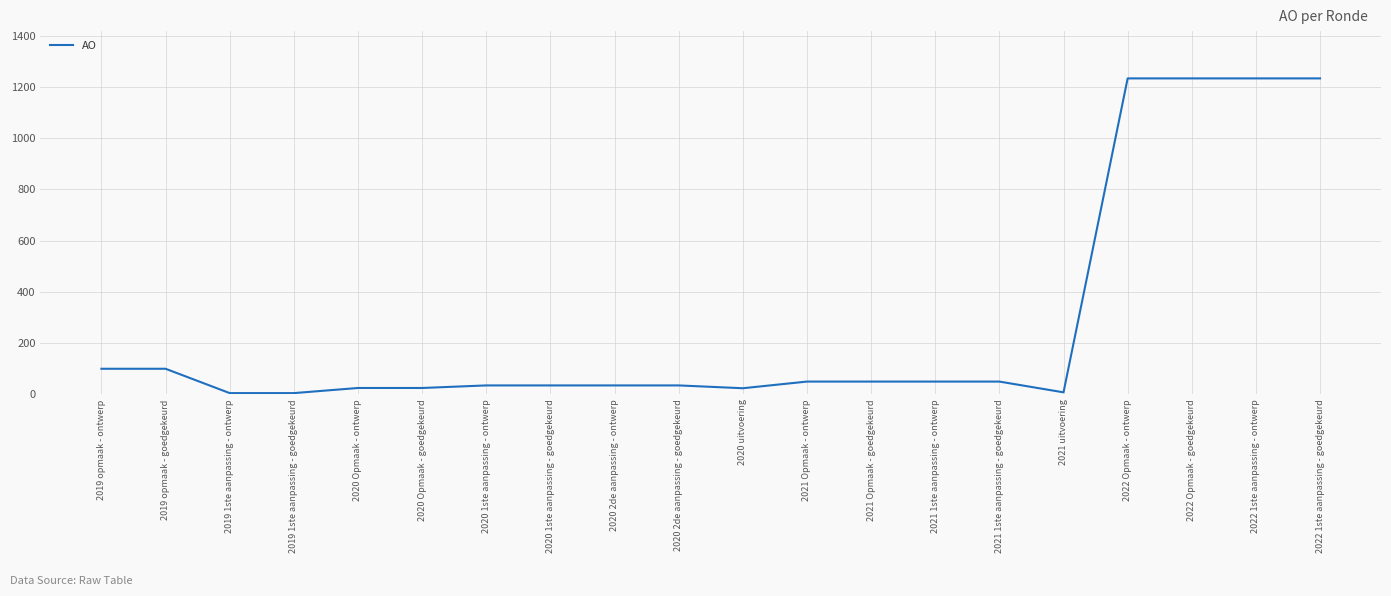

How many lines are shown in the chart?

1